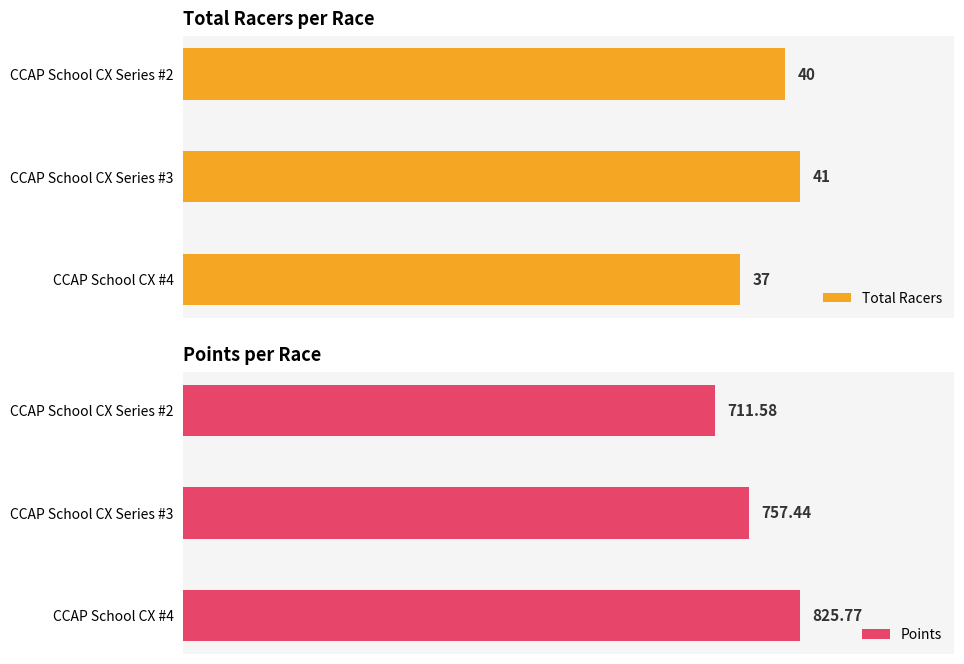

Count the number of categories in the chart.

3